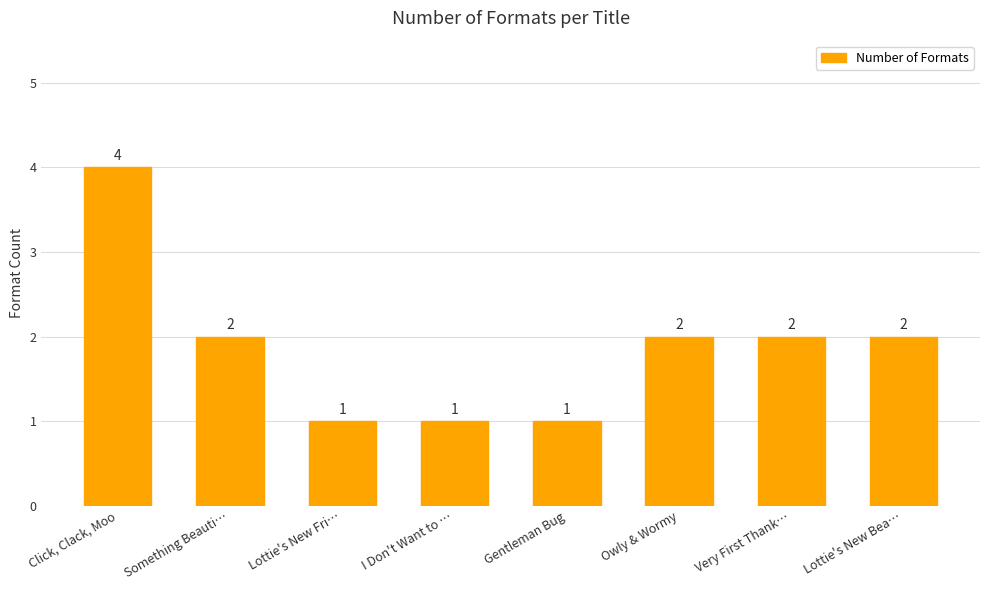

True or false: the data shows 2 at Lottie's New Bea….

True